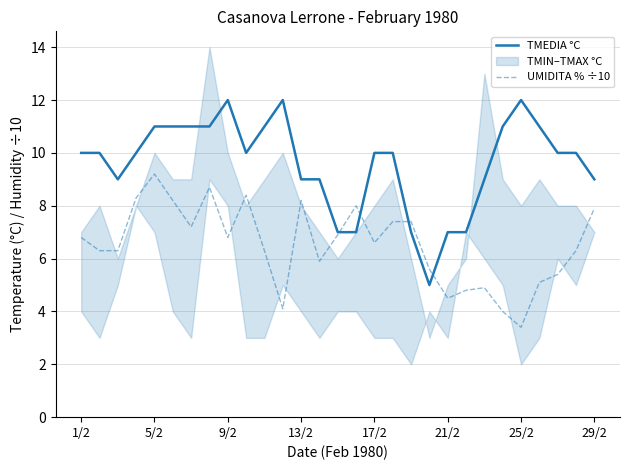

What value does the UMIDITA % ÷10 series have at 17/2?

6.6